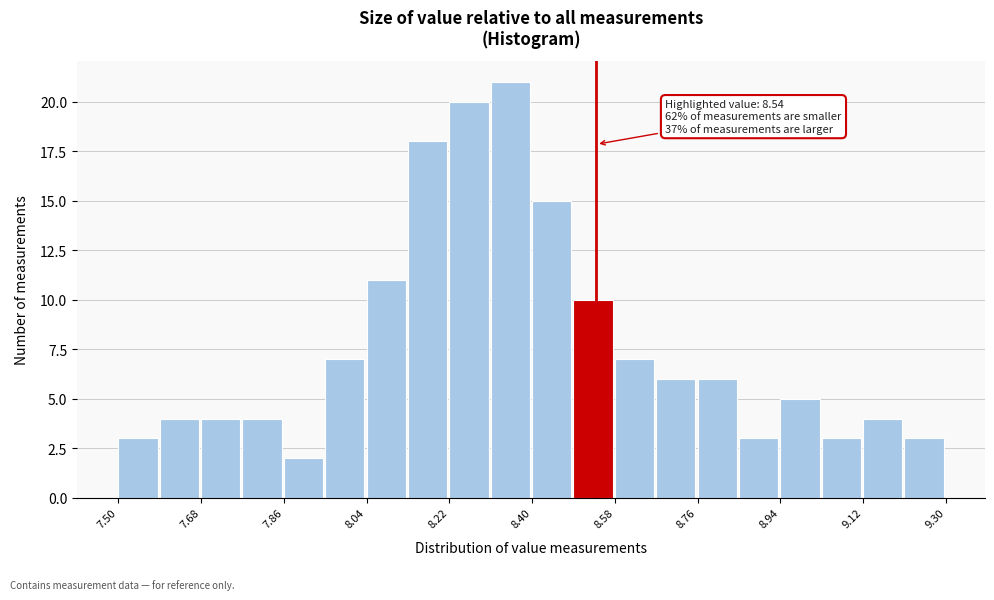

Over which range of the x-axis is the bar tallest?

8.31 to 8.40